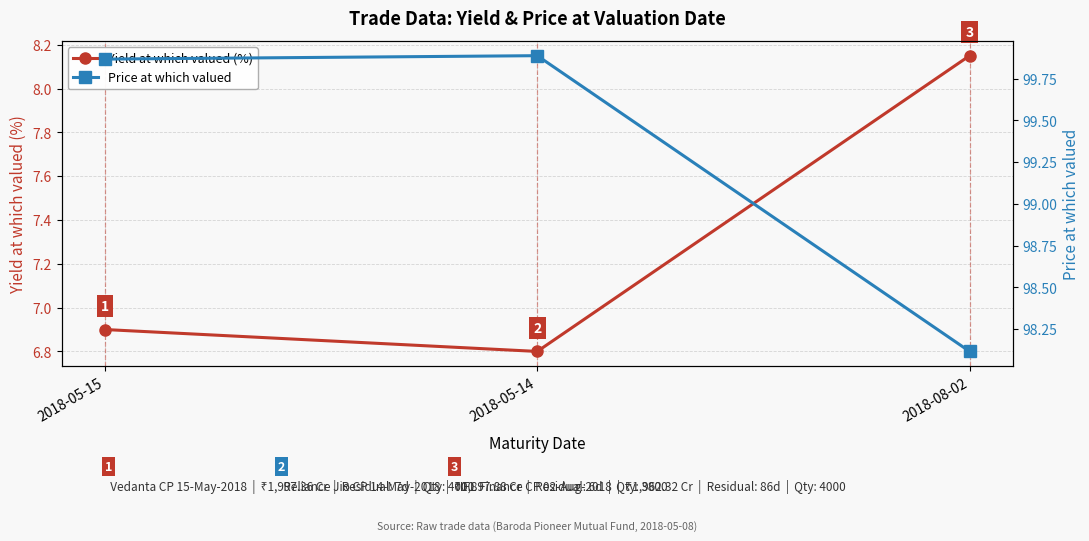

At which label is Price at which valued closest to 99?

2018-05-15